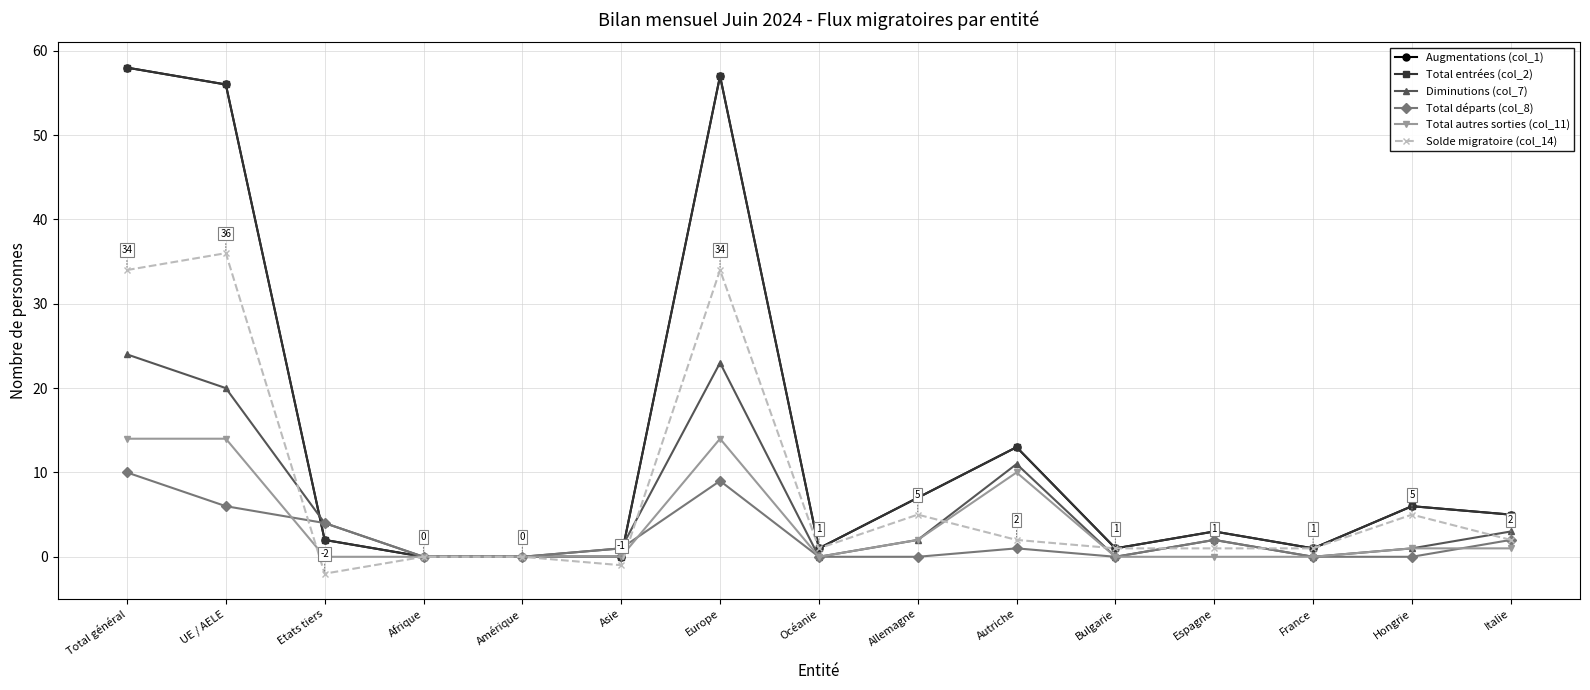

Which series has the widest spread of values?

Augmentations (col_1)